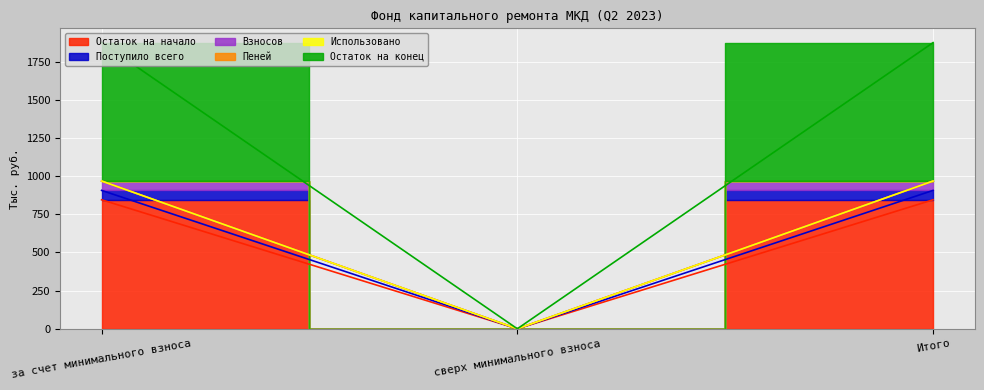

At how many categories does at least one series exceed 818?

2